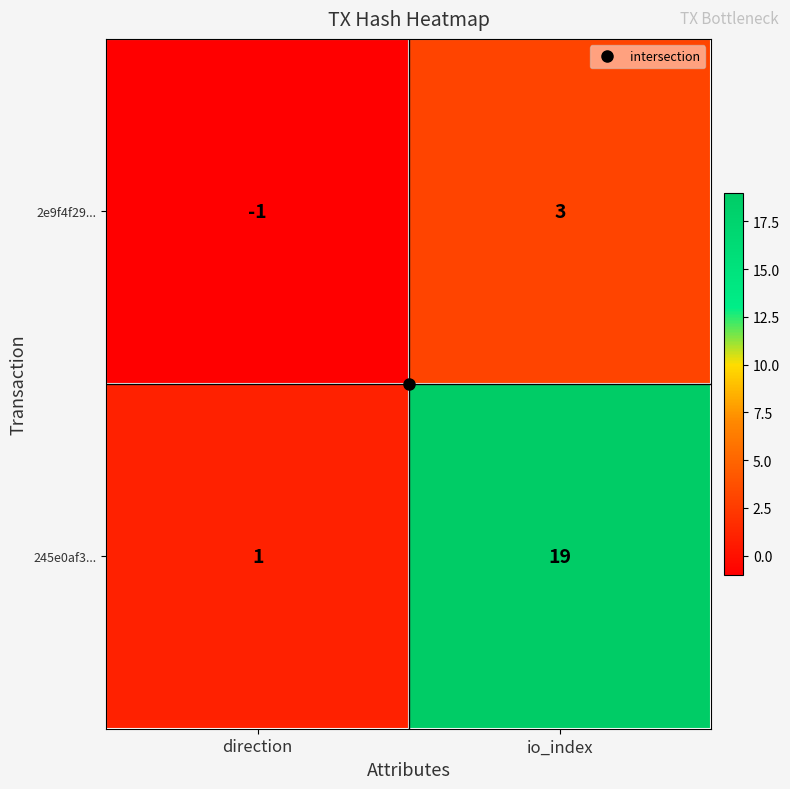

Which series has the widest spread of values?

245e0af3...